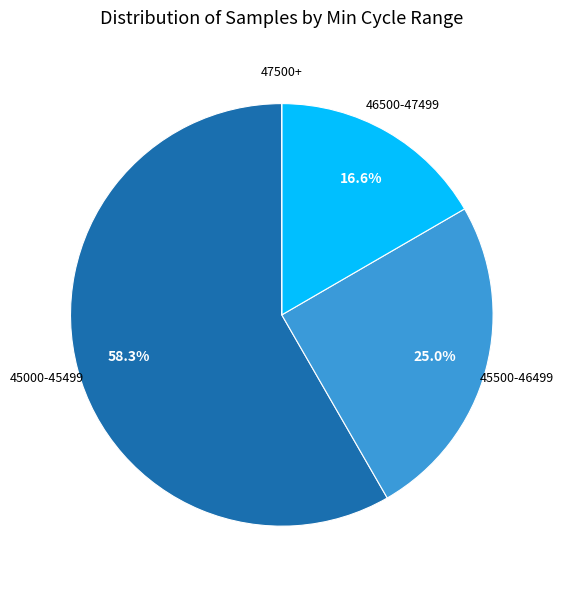

Does 45000-45499 account for over 50% of the chart?

Yes